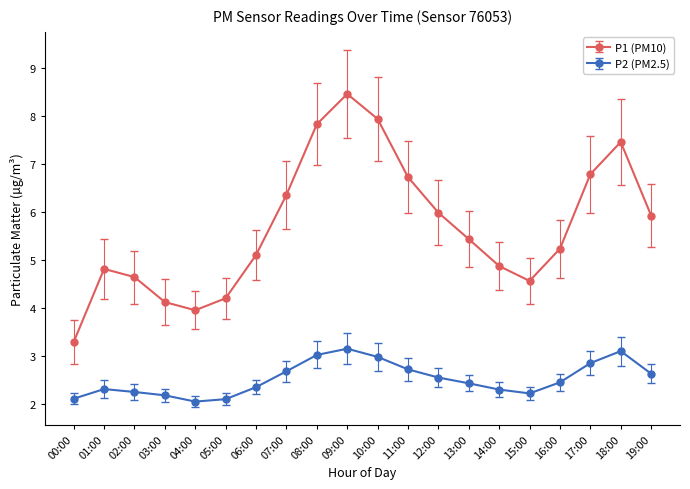

What are all the series names shown in the legend?

P1 (PM10), P2 (PM2.5)